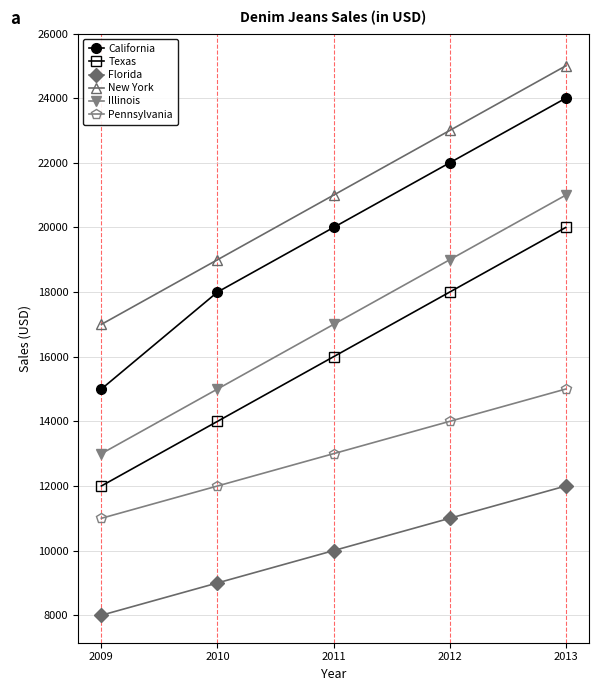

Reading right to left, what are all the values shown in this chart?

California: 24000	22000	20000	18000	15000
Texas: 20000	18000	16000	14000	12000
Florida: 12000	11000	10000	9000	8000
New York: 25000	23000	21000	19000	17000
Illinois: 21000	19000	17000	15000	13000
Pennsylvania: 15000	14000	13000	12000	11000